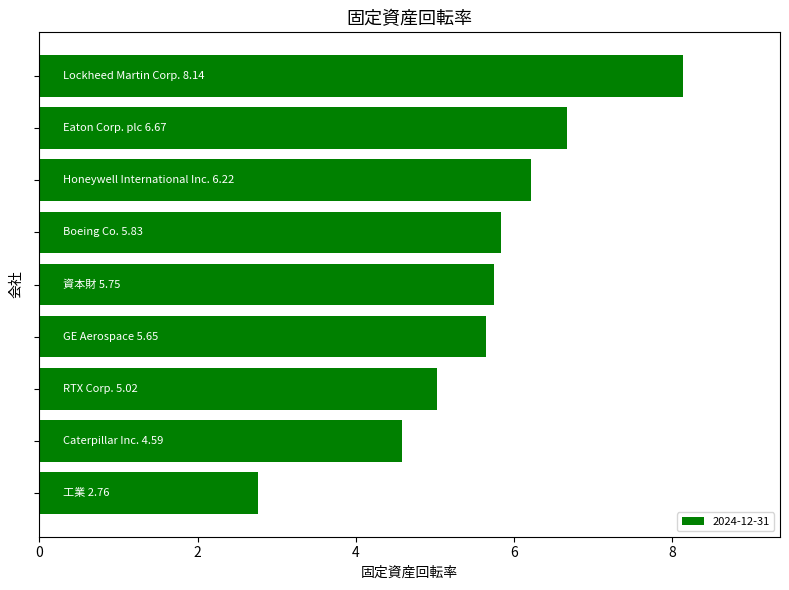

What is the smallest value displayed?

2.8